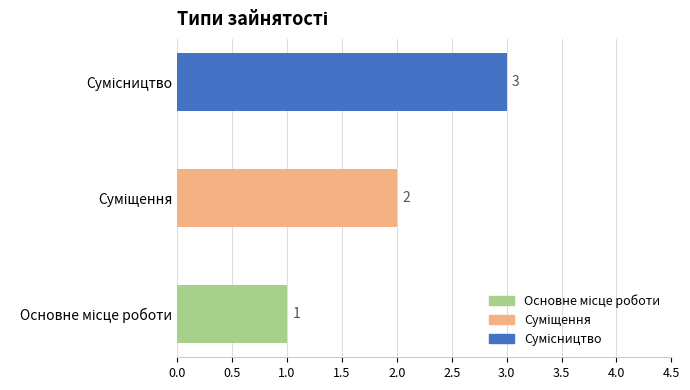

How many values are between 1 and 3?

3